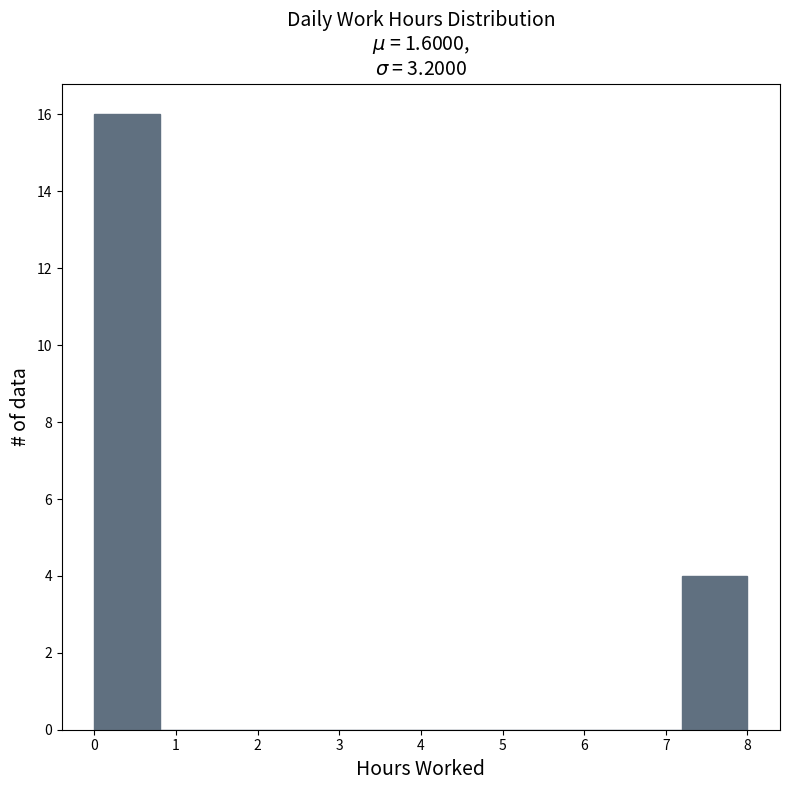

Reading left to right, list every bar in this chart as the range it spans on the x-axis followed by its height. The values are not printed on the chart, so give them approximately, as read against the axis.

0.0 to 0.8: 16
0.8 to 1.6: 0
1.6 to 2.4: 0
2.4 to 3.2: 0
3.2 to 4.0: 0
4.0 to 4.8: 0
4.8 to 5.6: 0
5.6 to 6.4: 0
6.4 to 7.2: 0
7.2 to 8.0: 4